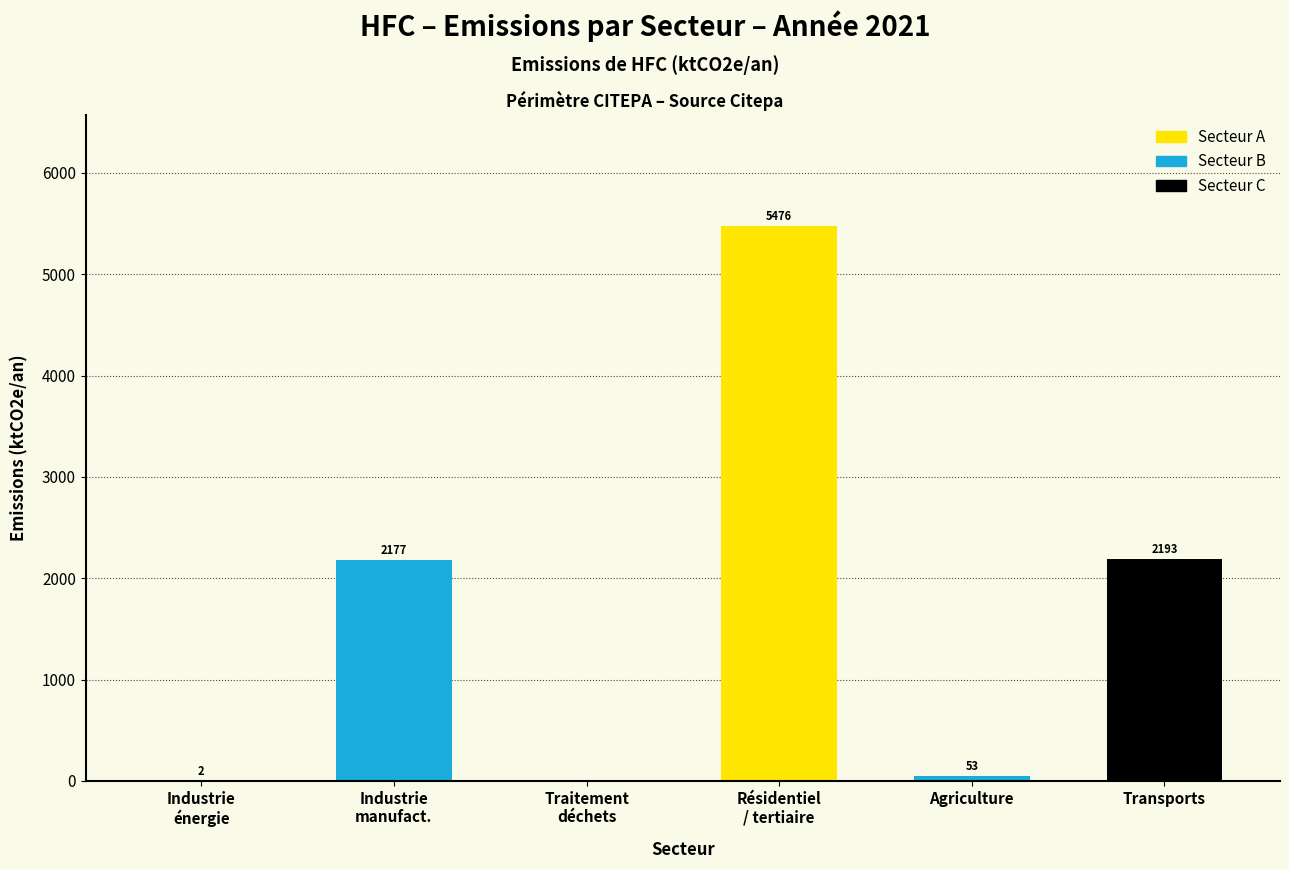

What is the maximum value shown in the chart?

5475.6